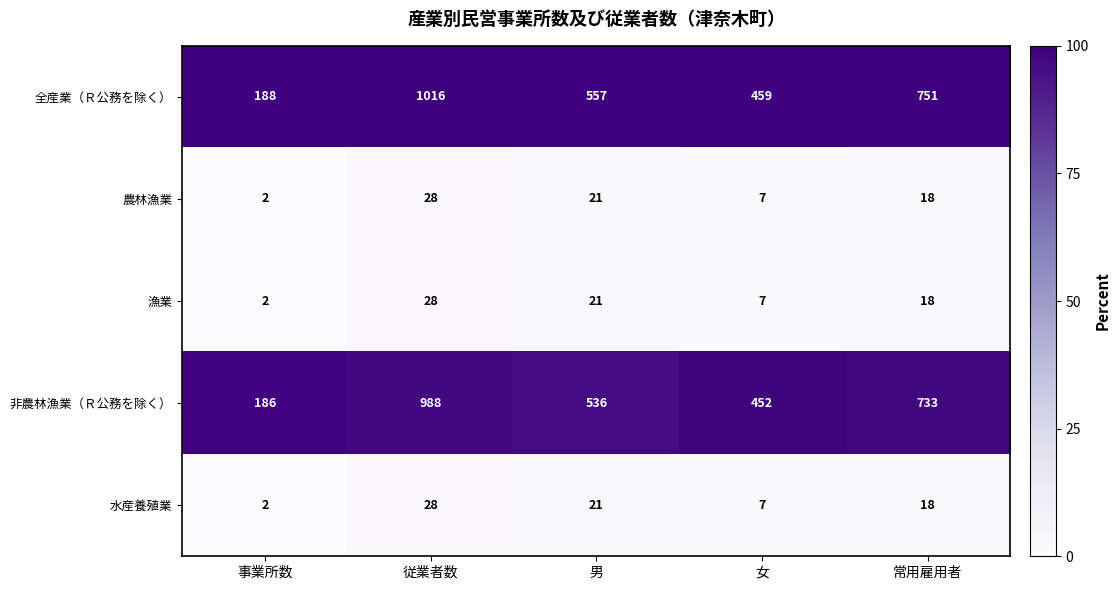

At which category is the sum across all series the highest?

従業者数